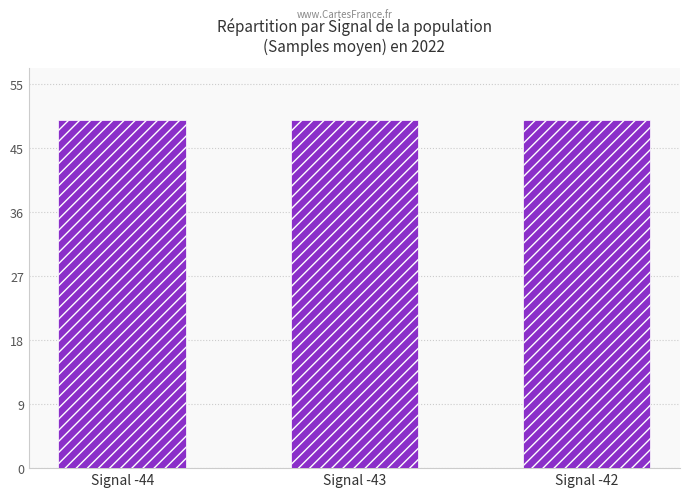

The chart shows a value of 28.7 at Signal -44. True or false?

False